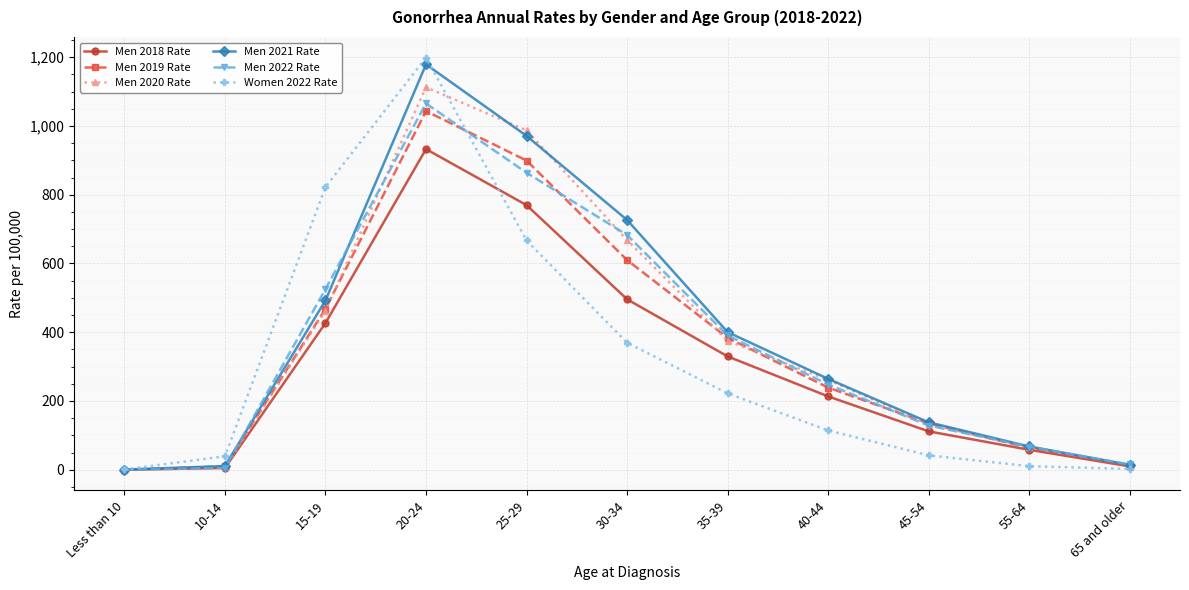

Is it true that Men 2020 Rate equals 733.1 at 15-19?

False